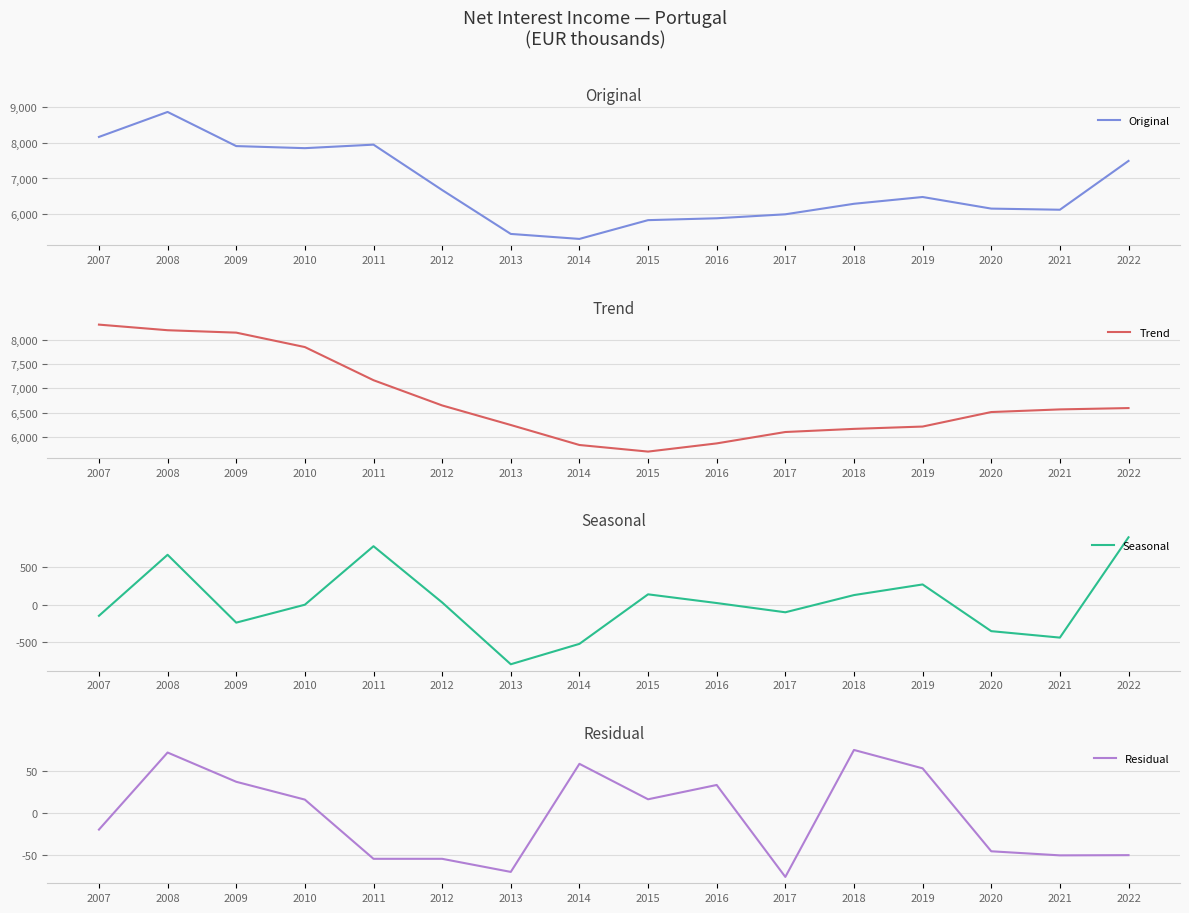

Does the chart have visible grid lines?

Yes